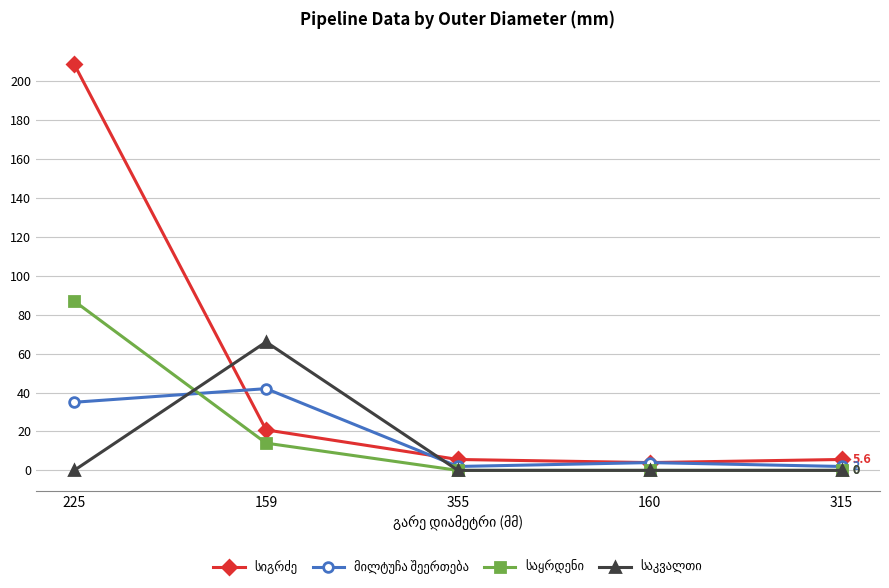

What is the spread (max minus min) of values at 225?

208.7